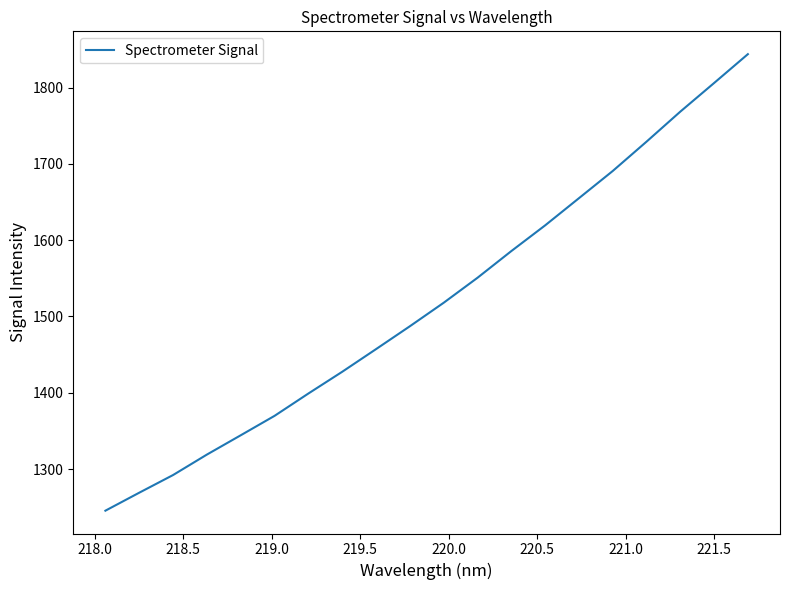

What is the minimum value shown in the chart?

1245.4